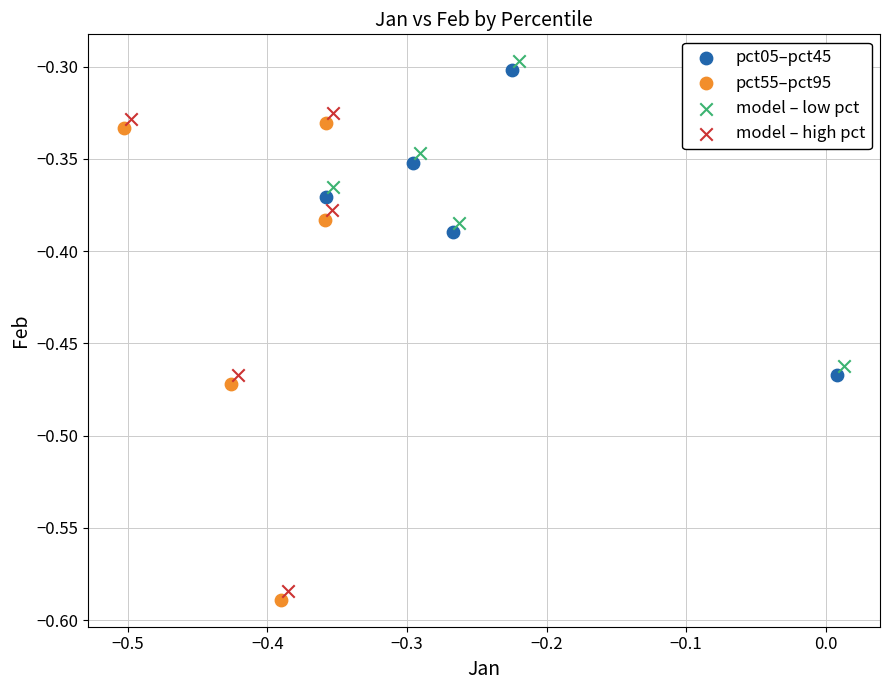

Which series contains the highest Y value?

model – low pct